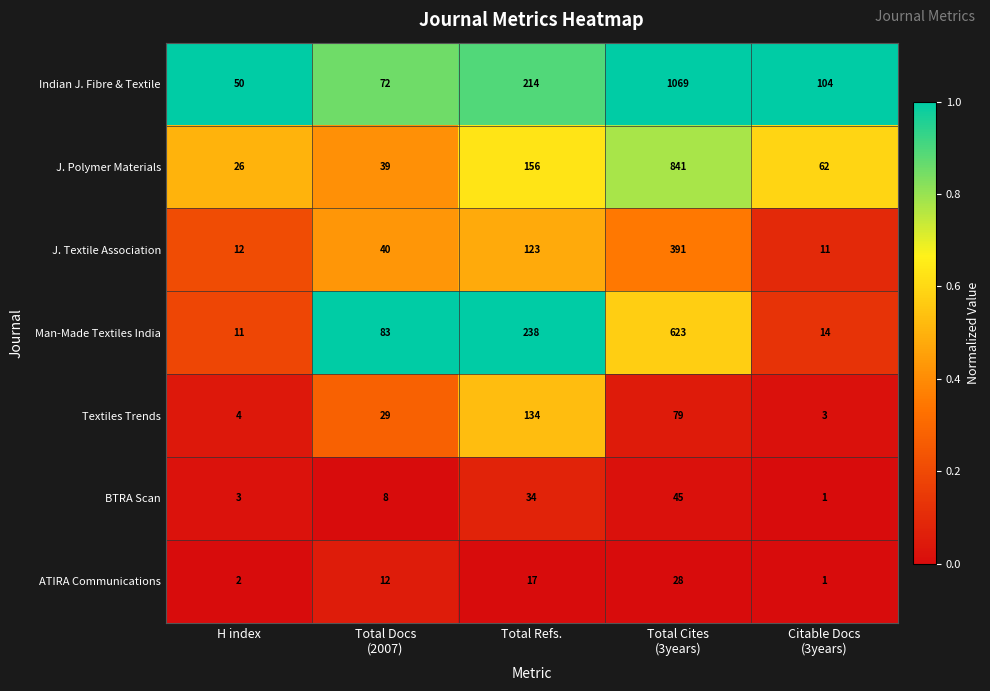

Is it true that ATIRA Communications equals 3 at H index?

False